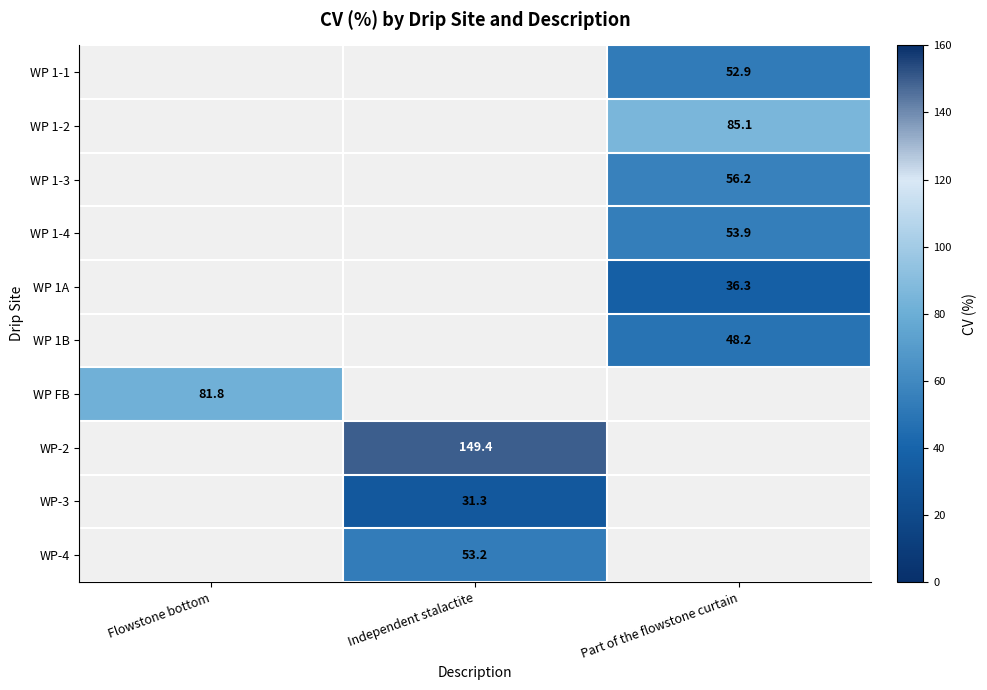

The value of WP-3 at Independent stalactite is 31.3. True or false?

True